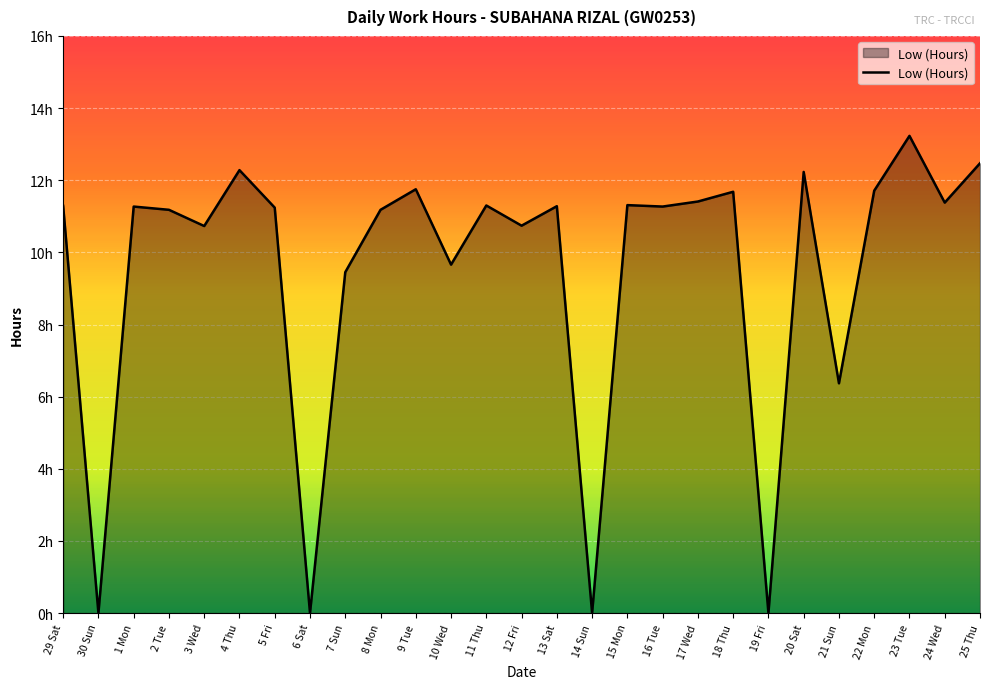

Does the chart have visible grid lines?

Yes